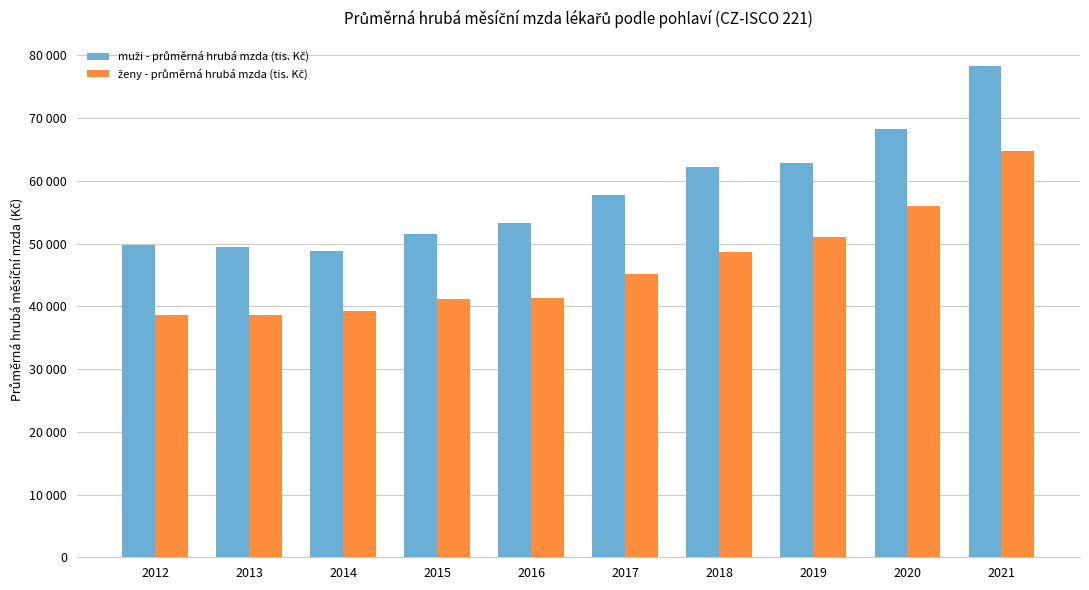

Are the bars grouped side by side (vs. stacked)?

Yes